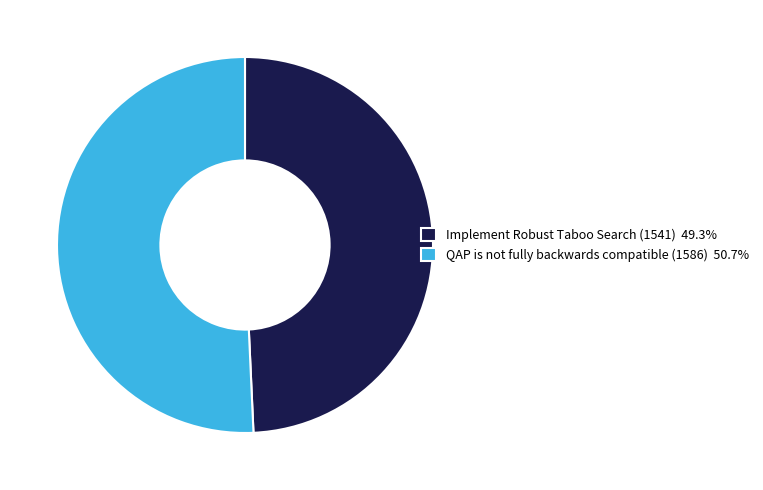

Is the sum of QAP is not fully backwards compatible (1586) and Implement Robust Taboo Search (1541) greater than half?

Yes